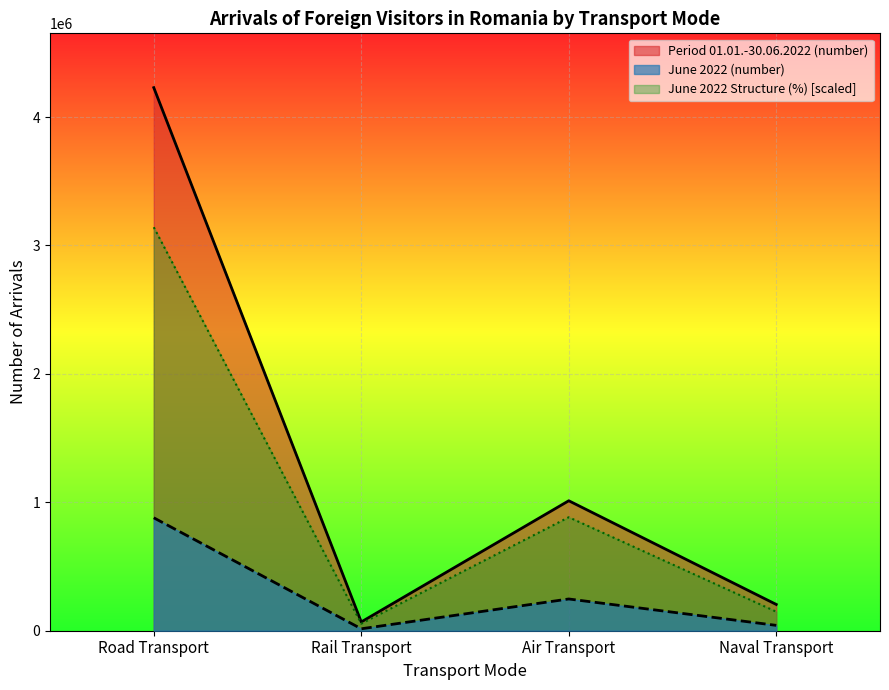

True or false: Period 01.01.-30.06.2022 (number) has a value of 4228981.0 at Road Transport.

True